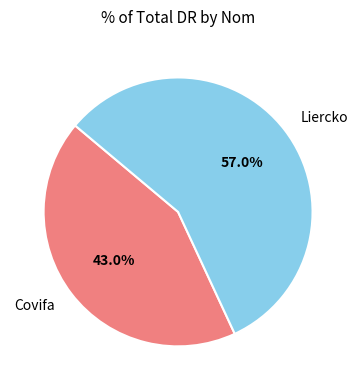

Rank the categories by value from highest to lowest.

Liercko, Covifa